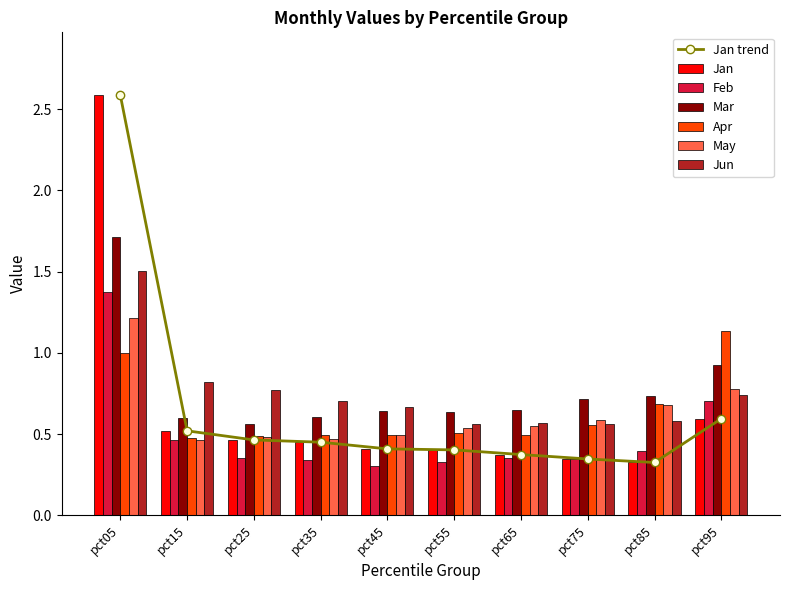

What are all the series names shown in the legend?

Jan, Feb, Mar, Apr, May, Jun